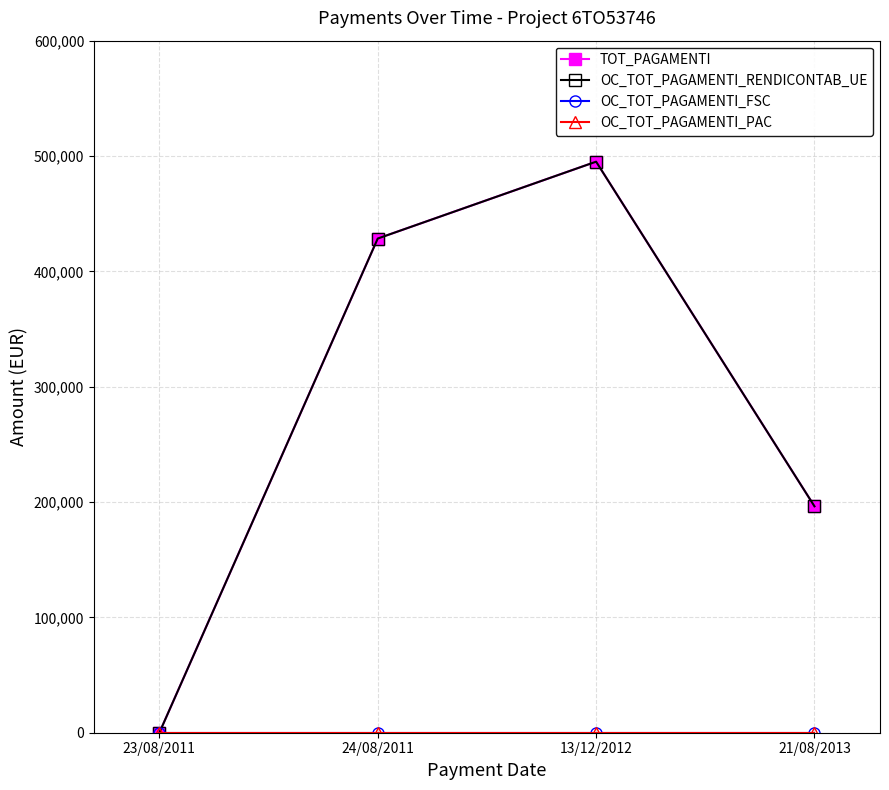

How many lines are shown in the chart?

4